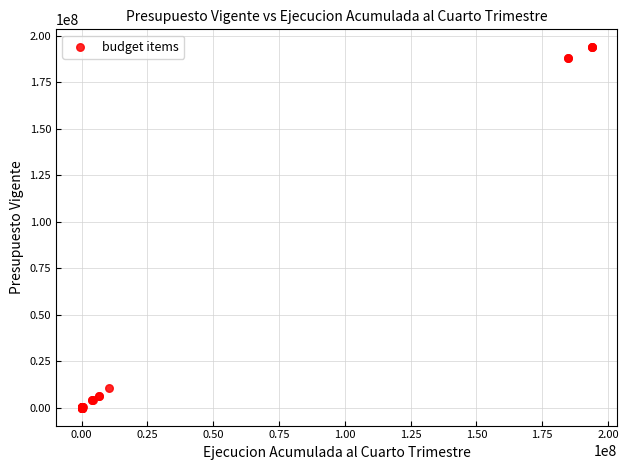

What Y value in the scatter plot is closest to 96930865?

10401368